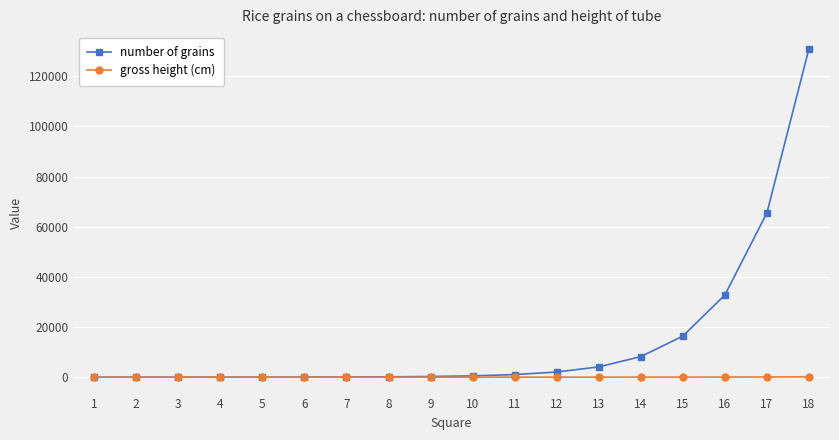

Rank the series by their maximum value, from lowest to highest.

gross height (cm), number of grains